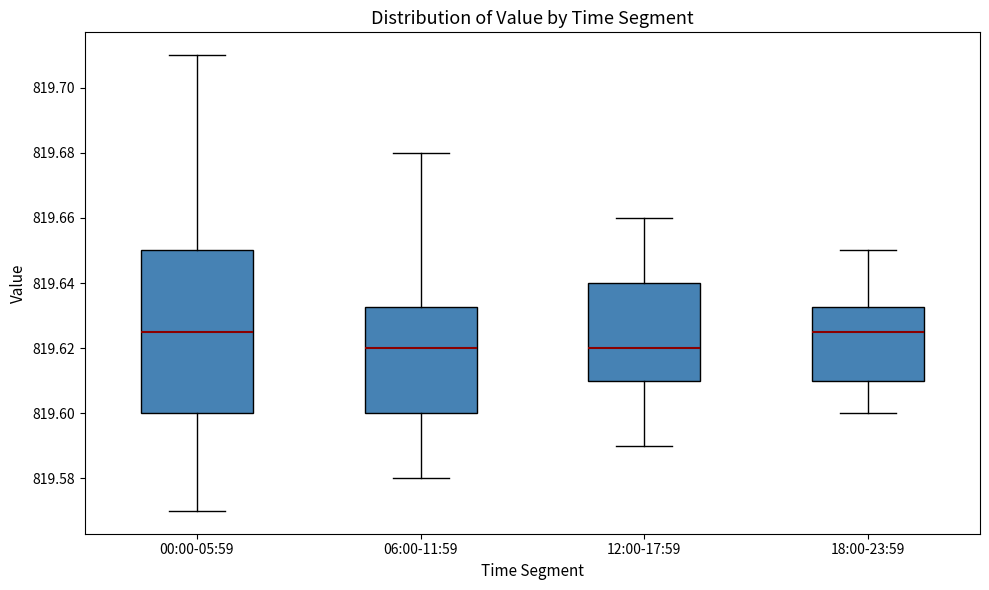

Which box is the tallest, from its lower edge to its upper edge?

00:00-05:59